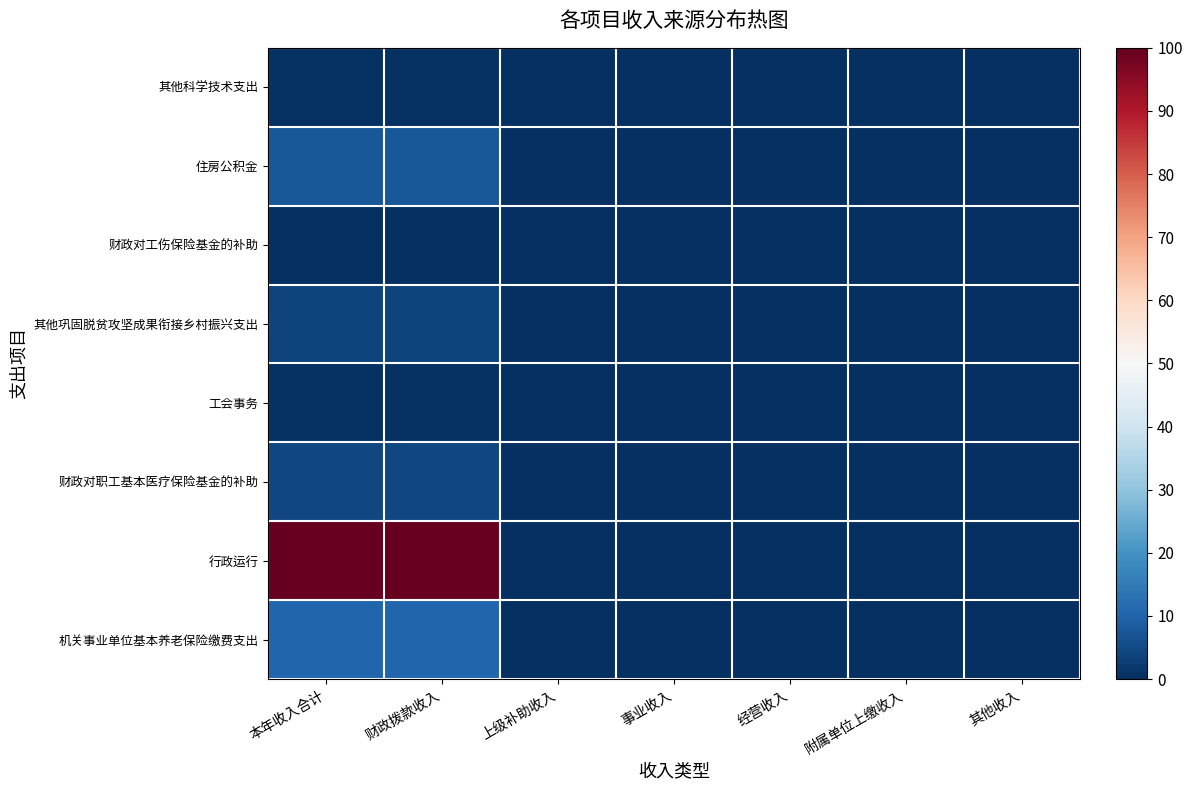

Reading left to right, extract all data points from this chart.

其他科学技术支出: 本年收入合计=0.4	财政拨款收入=0.4	上级补助收入=0.0	事业收入=0.0	经营收入=0.0	附属单位上缴收入=0.0	其他收入=0.0
住房公积金: 本年收入合计=7.5	财政拨款收入=7.5	上级补助收入=0.0	事业收入=0.0	经营收入=0.0	附属单位上缴收入=0.0	其他收入=0.0
财政对工伤保险基金的补助: 本年收入合计=0.1	财政拨款收入=0.1	上级补助收入=0.0	事业收入=0.0	经营收入=0.0	附属单位上缴收入=0.0	其他收入=0.0
其他巩固脱贫攻坚成果衔接乡村振兴支出: 本年收入合计=3.7	财政拨款收入=3.7	上级补助收入=0.0	事业收入=0.0	经营收入=0.0	附属单位上缴收入=0.0	其他收入=0.0
工会事务: 本年收入合计=0.8	财政拨款收入=0.8	上级补助收入=0.0	事业收入=0.0	经营收入=0.0	附属单位上缴收入=0.0	其他收入=0.0
财政对职工基本医疗保险基金的补助: 本年收入合计=4.3	财政拨款收入=4.3	上级补助收入=0.0	事业收入=0.0	经营收入=0.0	附属单位上缴收入=0.0	其他收入=0.0
行政运行: 本年收入合计=100.0	财政拨款收入=100.0	上级补助收入=0.0	事业收入=0.0	经营收入=0.0	附属单位上缴收入=0.0	其他收入=0.0
机关事业单位基本养老保险缴费支出: 本年收入合计=10.4	财政拨款收入=10.4	上级补助收入=0.0	事业收入=0.0	经营收入=0.0	附属单位上缴收入=0.0	其他收入=0.0